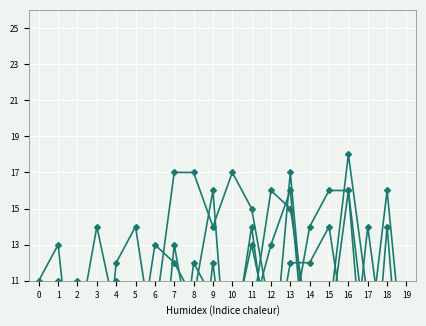

True or false: C8 has a value of 3 at 5.

False